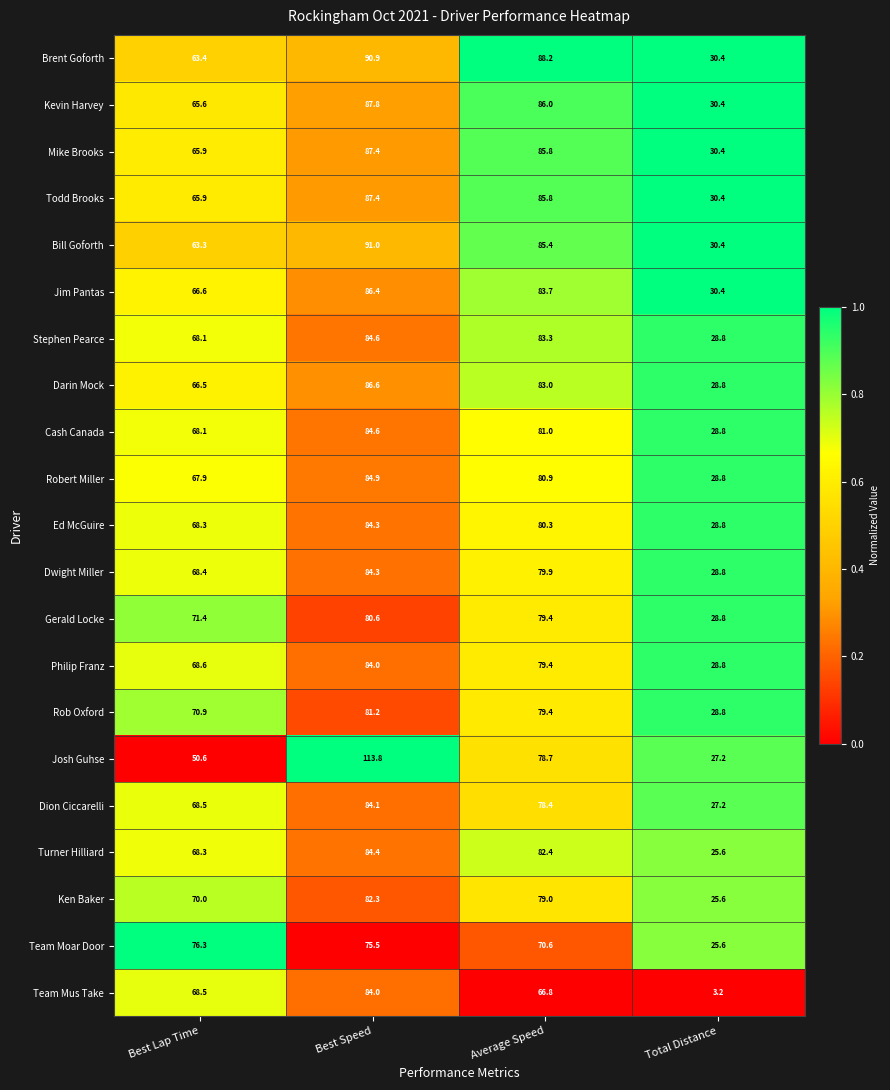

Which series has the largest total across all categories?

Brent Goforth